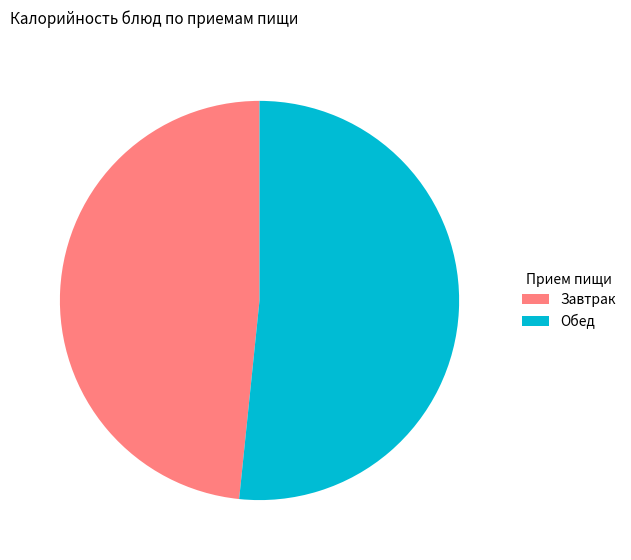

Which has a higher value, Завтрак or Обед?

Обед